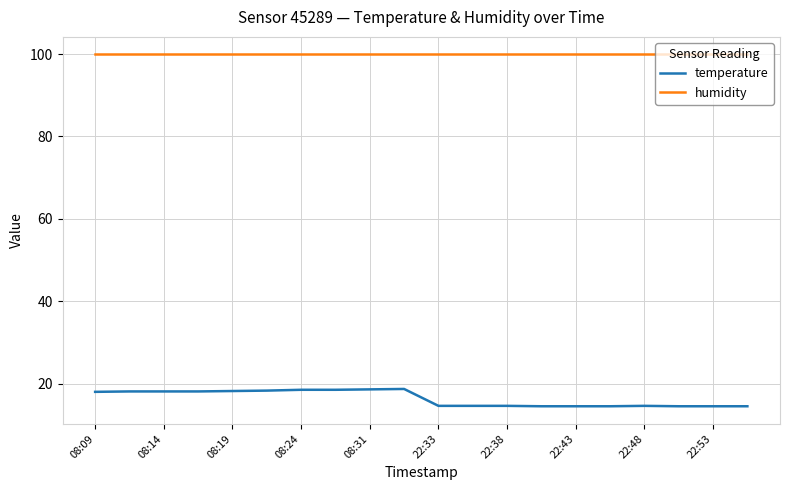

What is the smallest value displayed?

14.5